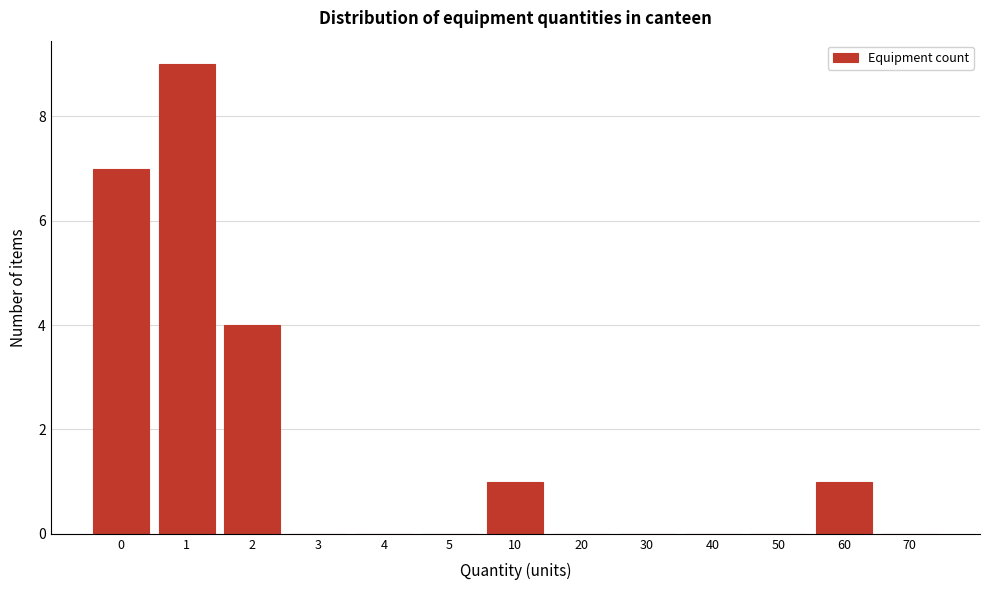

Reading left to right, list all the values displayed in this chart.

0=7	1=9	2=4	3=0	4=0	5=0	10=1	20=0	30=0	40=0	50=0	60=1	70=0